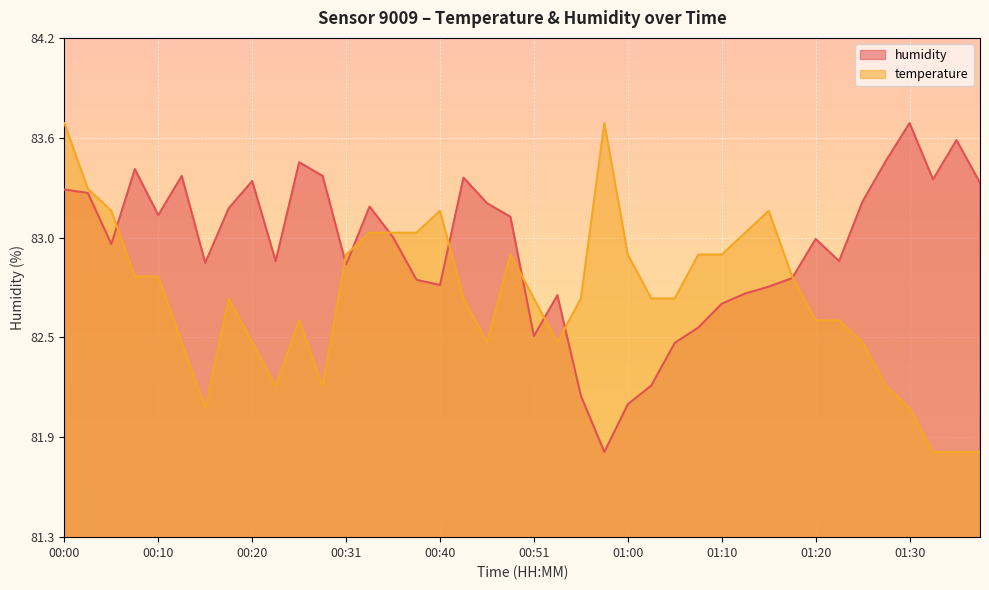

What are all the series names shown in the legend?

humidity, temperature